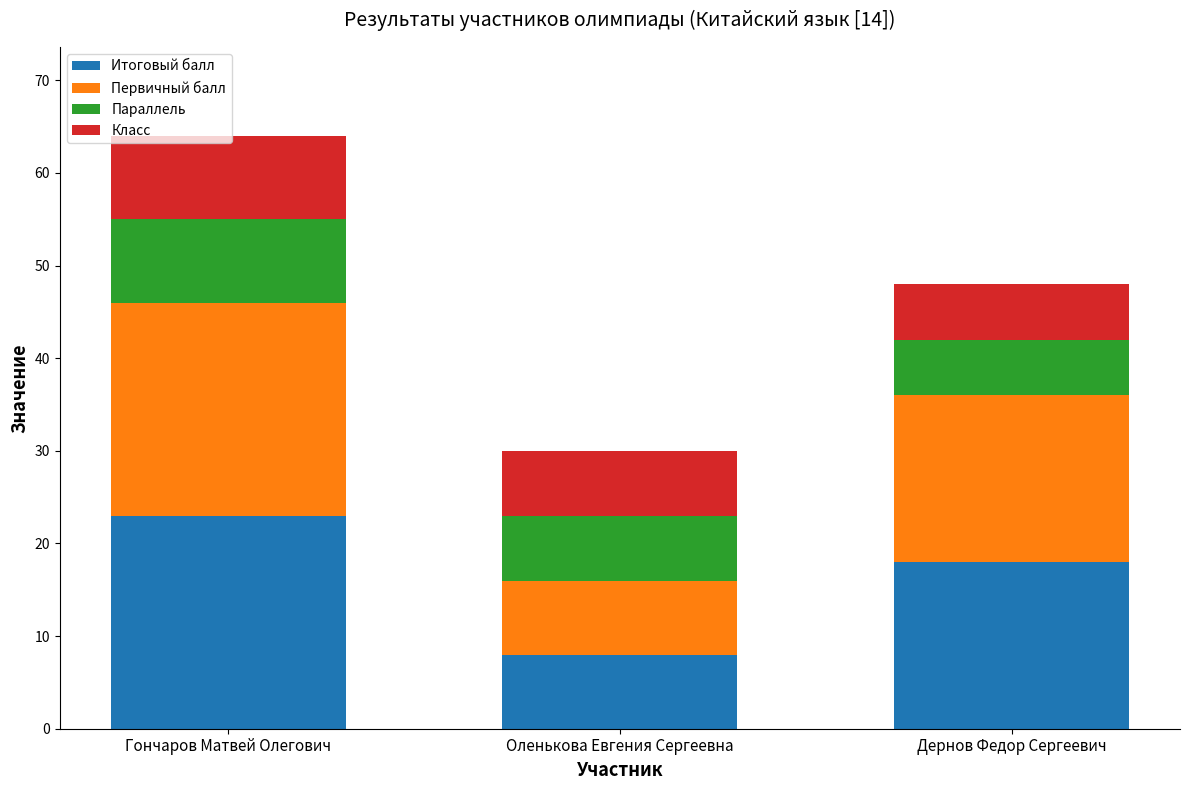

True or false: Итоговый балл has a value of 8 at Оленькова Евгения Сергеевна.

True